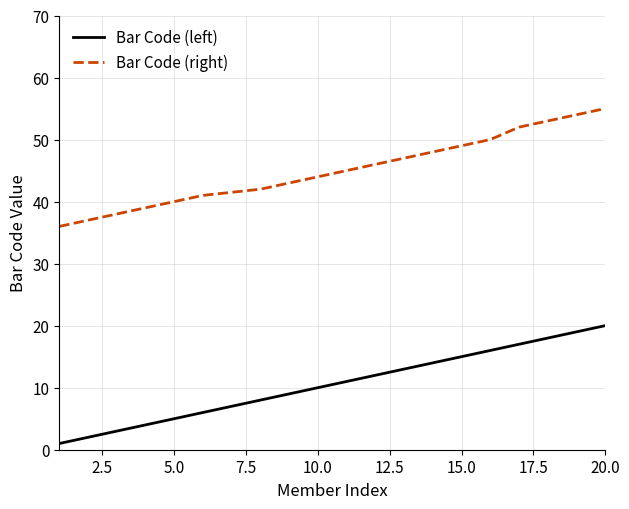

List the series in order of their peak value, lowest first.

Bar Code (left), Bar Code (right)